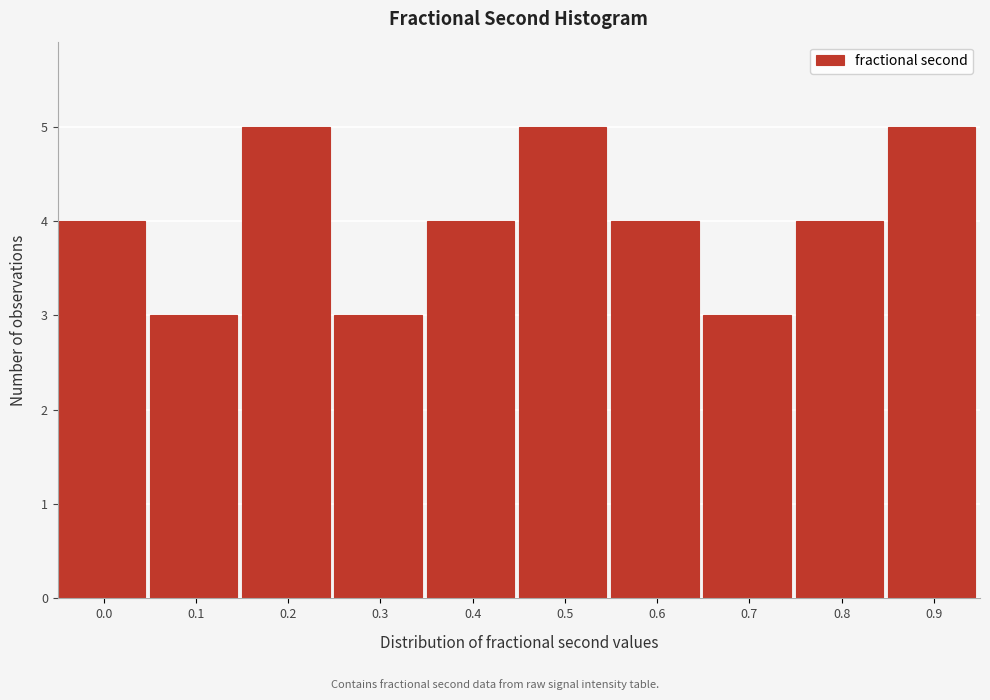

Reading left to right, extract all data points from this chart.

4	3	5	3	4	5	4	3	4	5